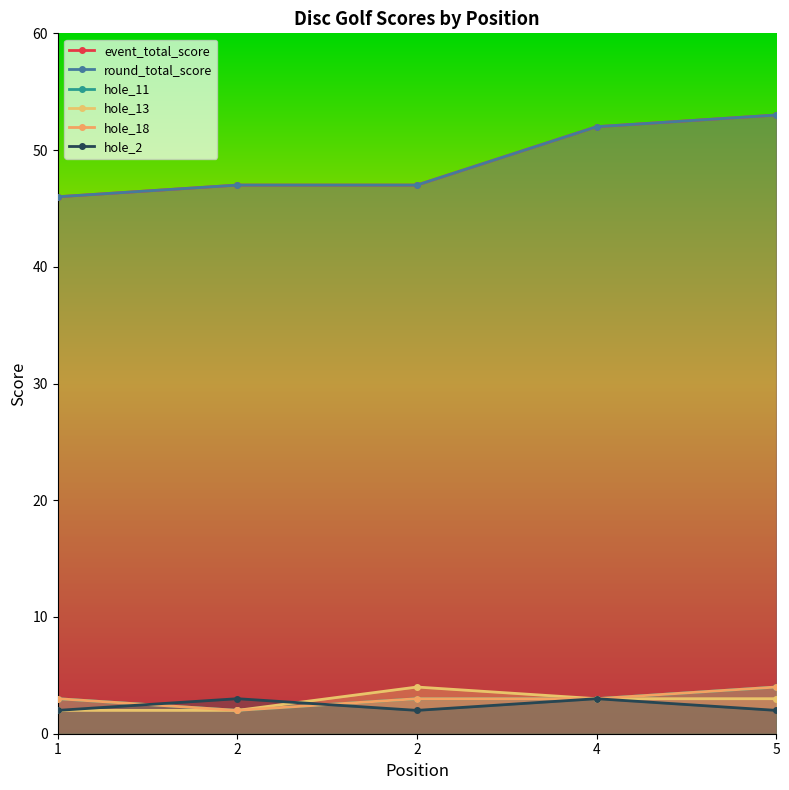

What is the value of the hole_18 point at the 2nd from the left?

2